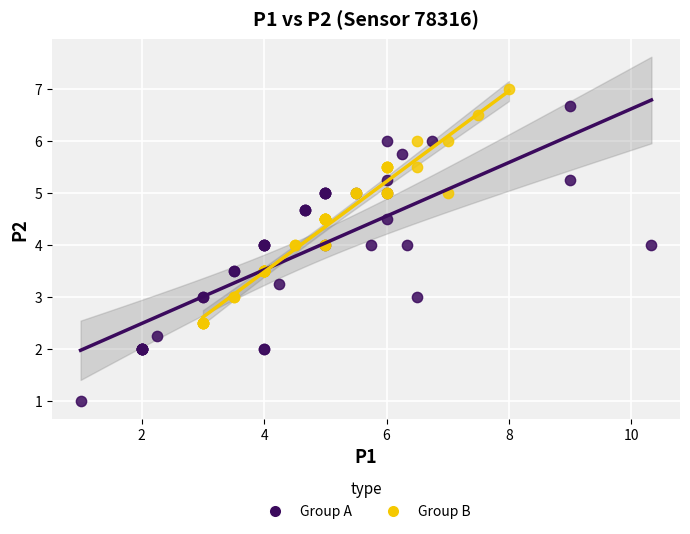

Which series has the widest spread of Y values?

Group A